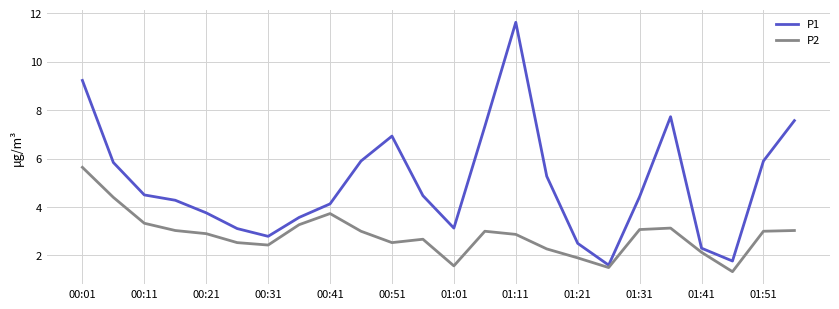

Which series has the largest range (max minus min)?

P1